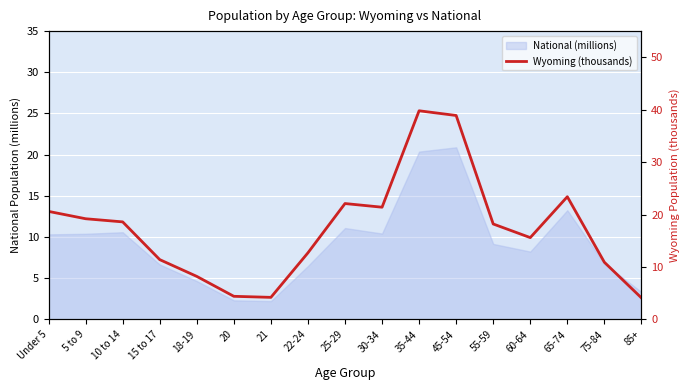

What is the ratio of the value at 18-19 to the value at 55-59?

0.5